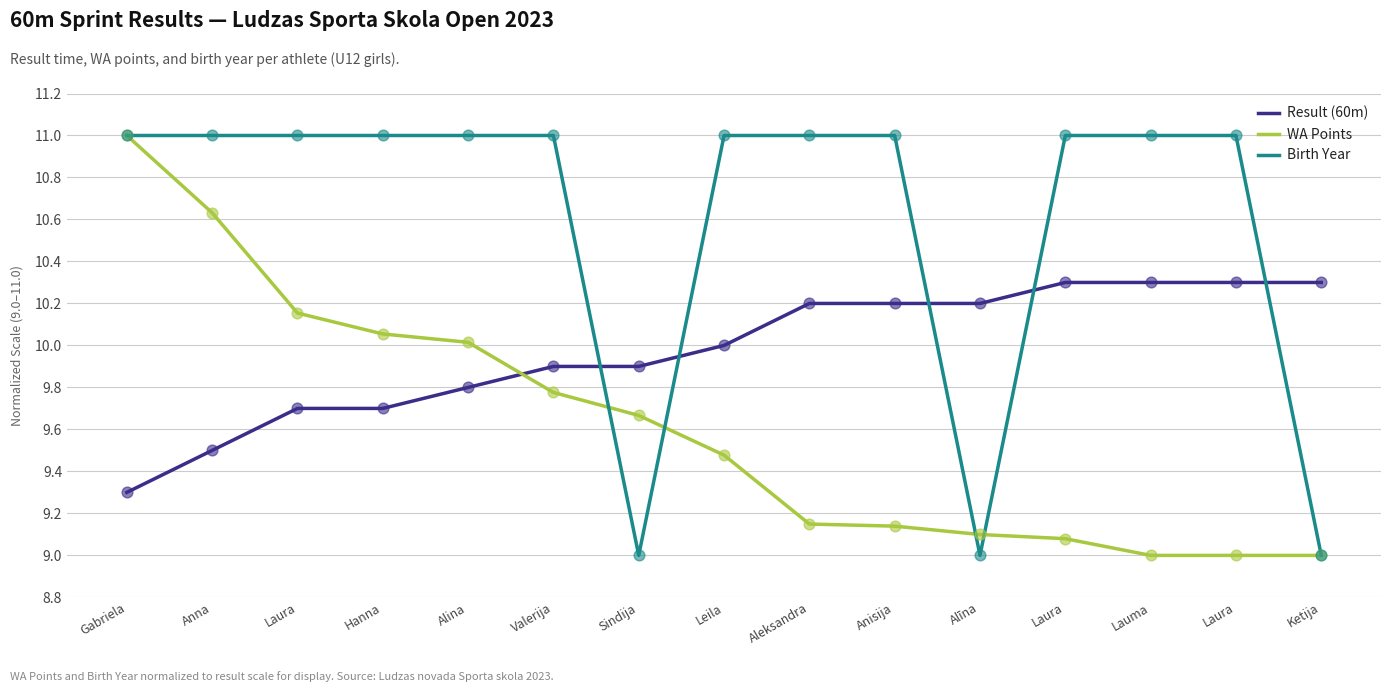

How many lines are shown in the chart?

3